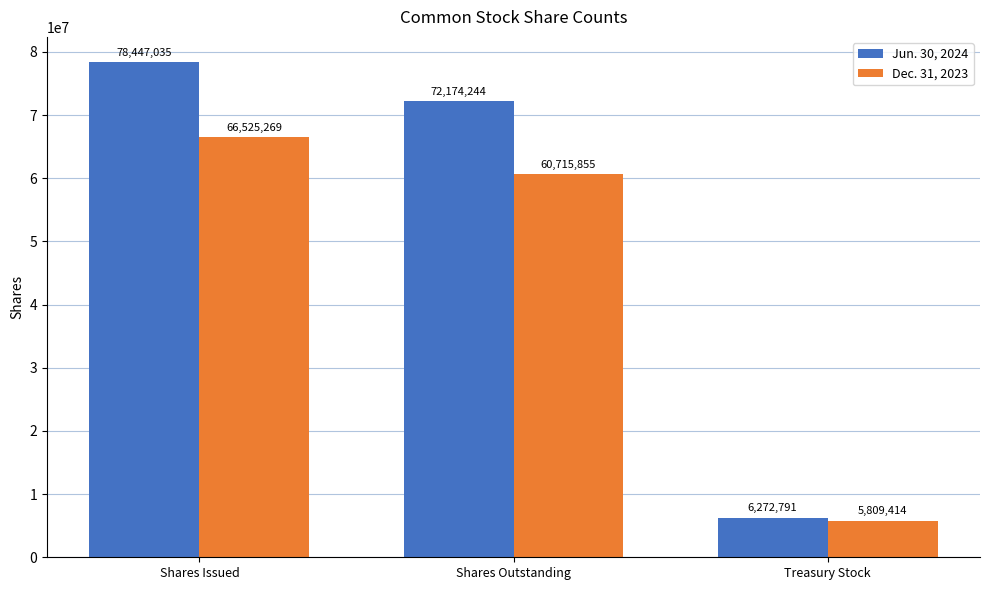

The value of Jun. 30, 2024 at Treasury Stock is 2708630. True or false?

False